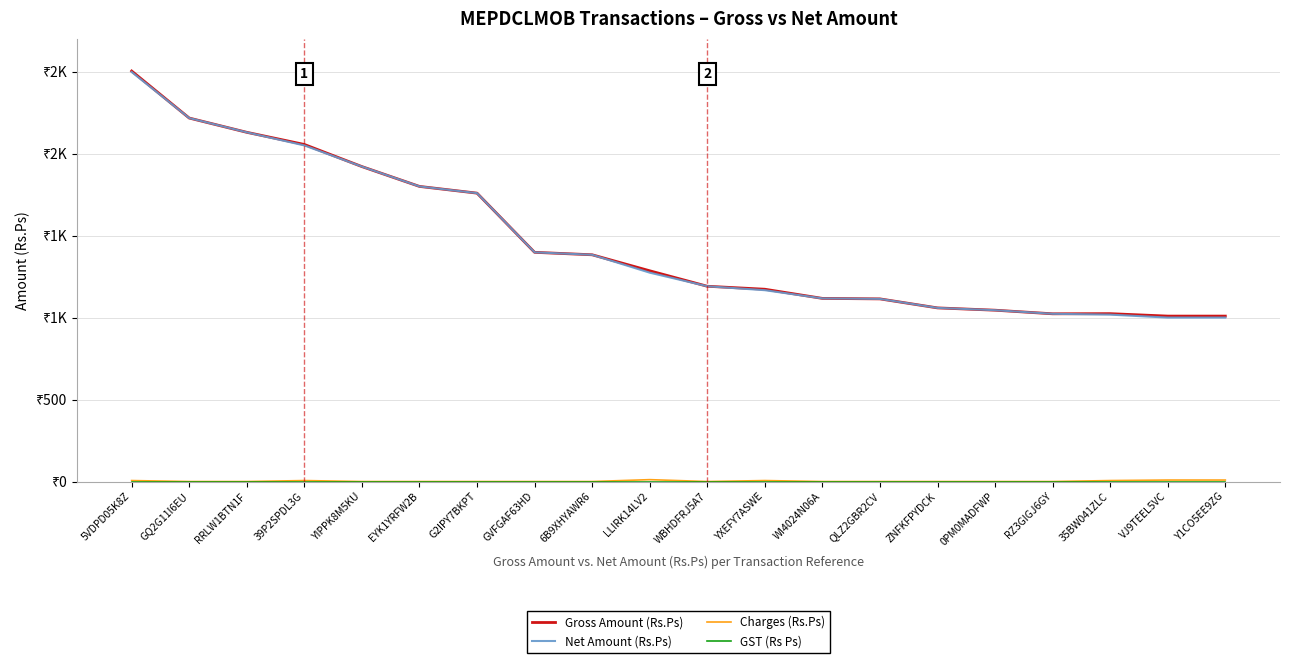

True or false: Charges (Rs.Ps) and Net Amount (Rs.Ps) intersect in this chart.

False